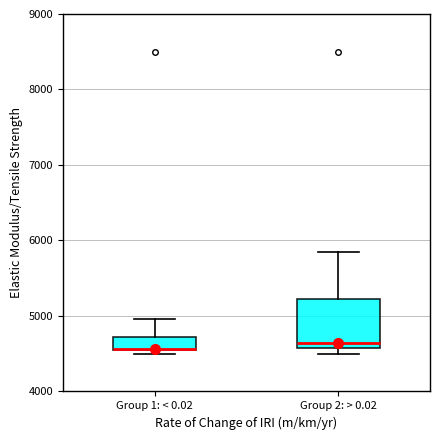

Comparing the boxes themselves (not the whiskers), which one is the tallest?

Group 2: > 0.02